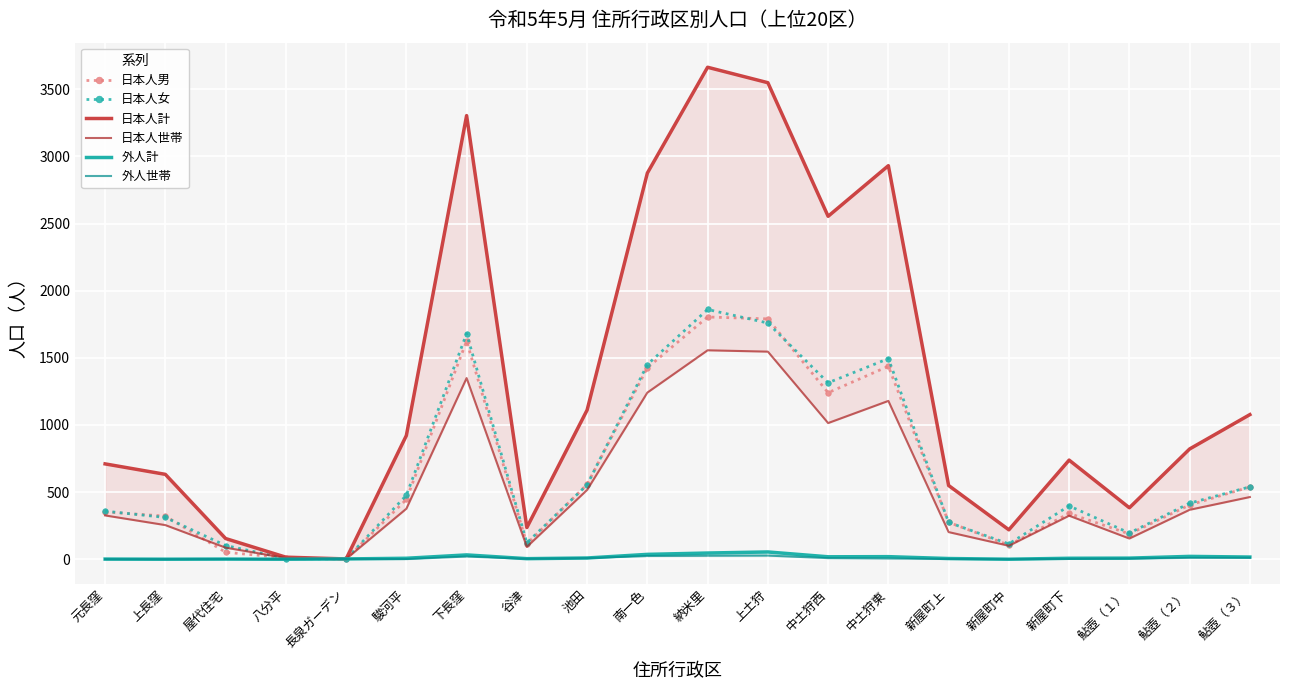

How many values in the 日本人女 series are below 417?

10